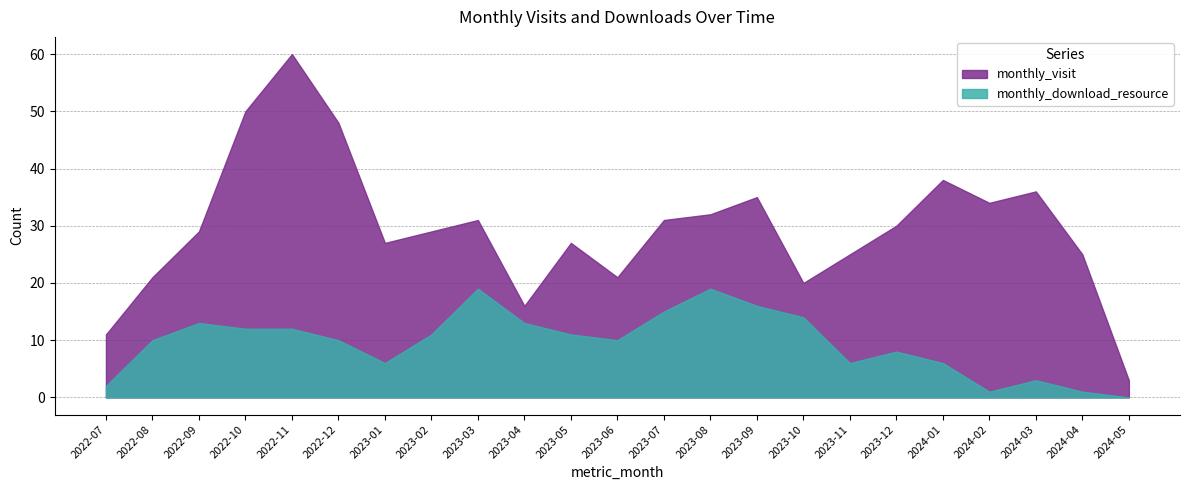

Which series changed the most between 2023-03 and 2023-10?

monthly_visit